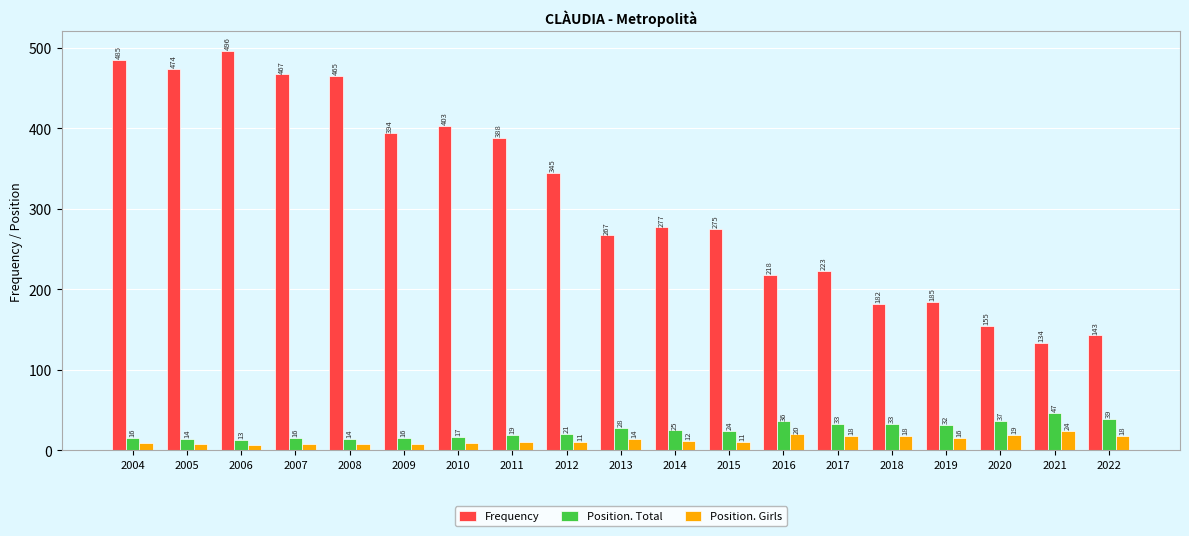

What is the spread (max minus min) of values at 2010?

394